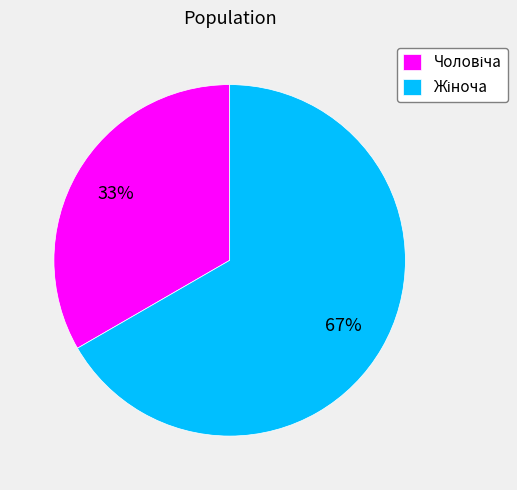

To the nearest percent, what is the average slice percentage?

50%